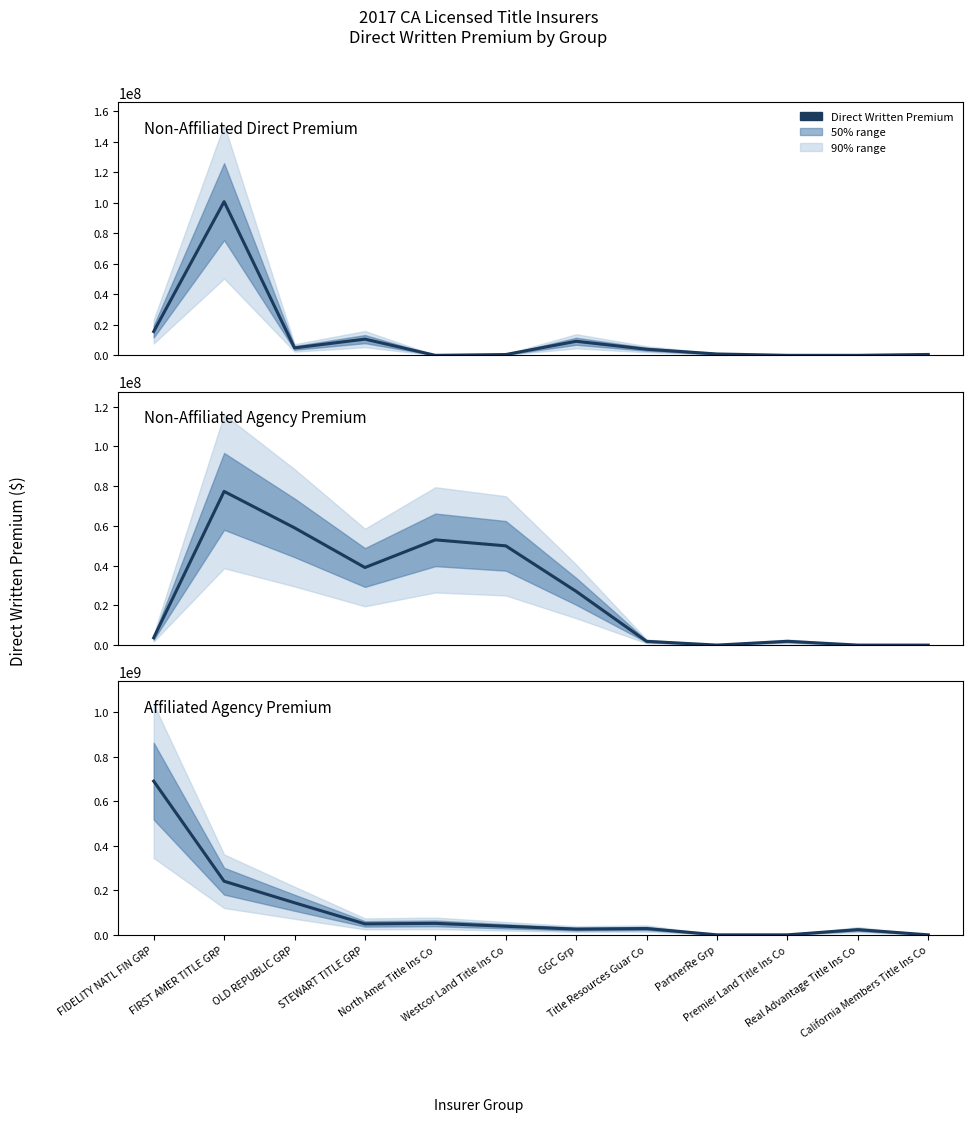

True or false: the data shows 84489339 at North Amer Title Ins Co.

False